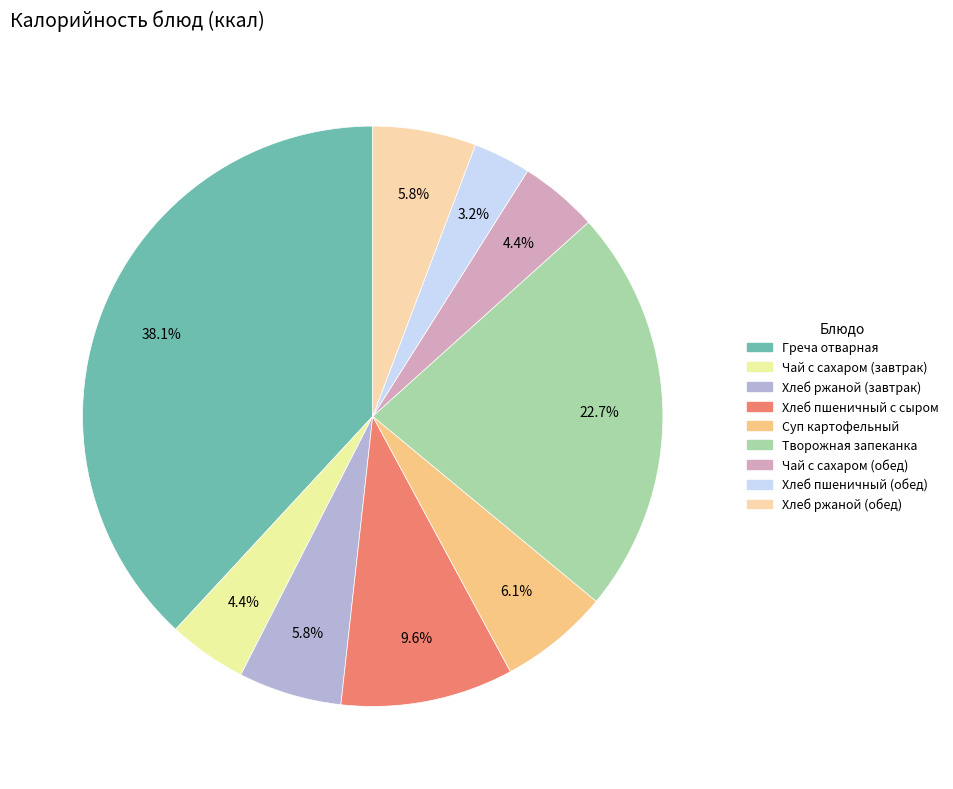

How many segments does this pie chart have?

9